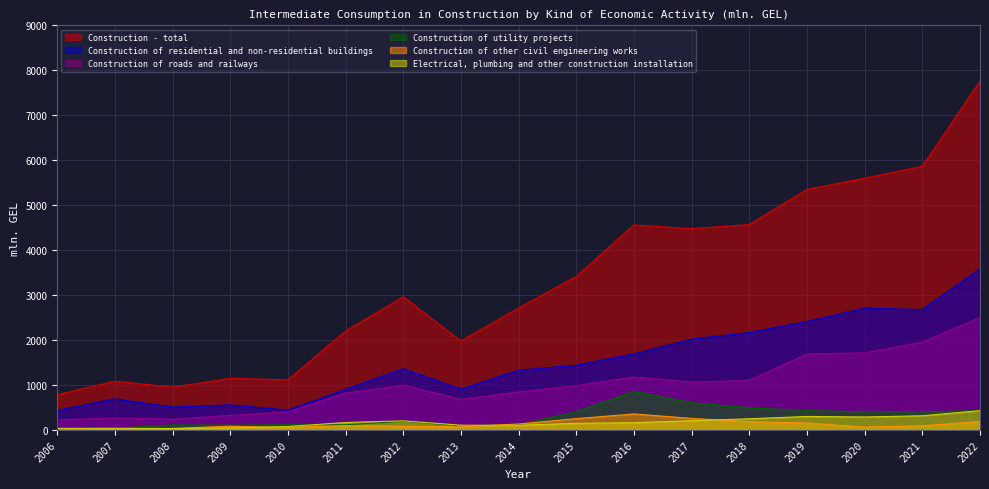

What is the spread (max minus min) of values at 2013?

1909.0